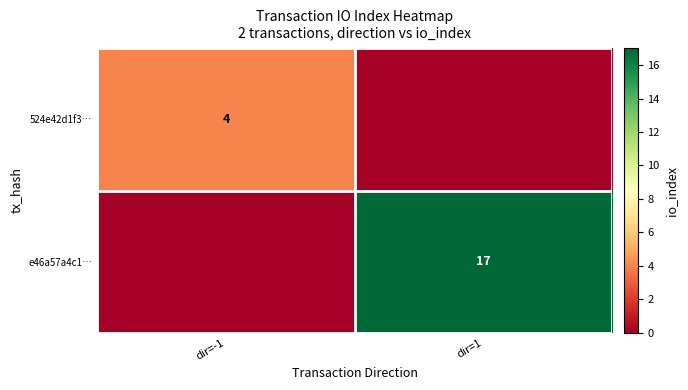

Is it true that 524e42d1f3… equals 2 at dir=-1?

False